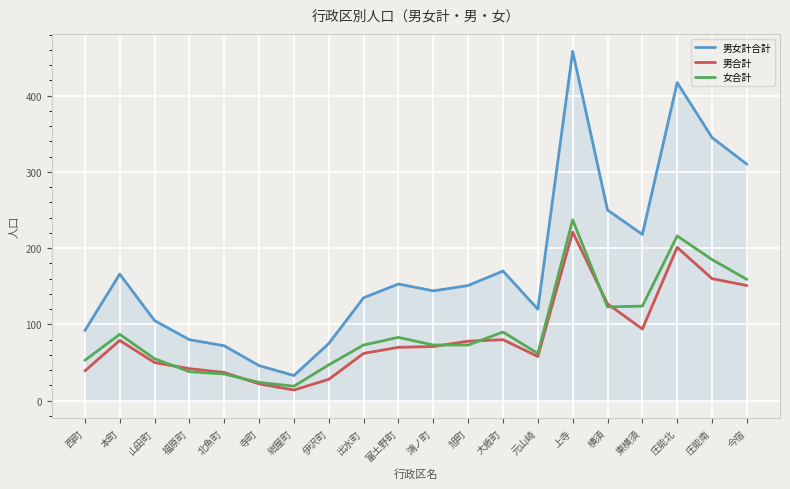

Which series has the largest total across all categories?

男女計合計